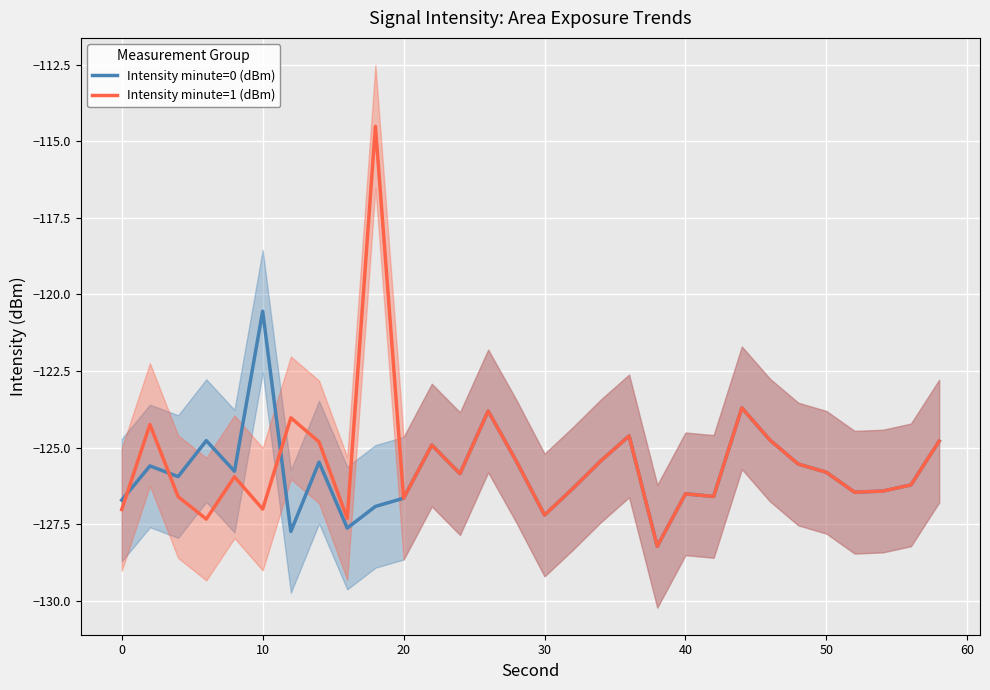

The value of Intensity minute=0 (dBm) at 10 is -120.5. True or false?

True